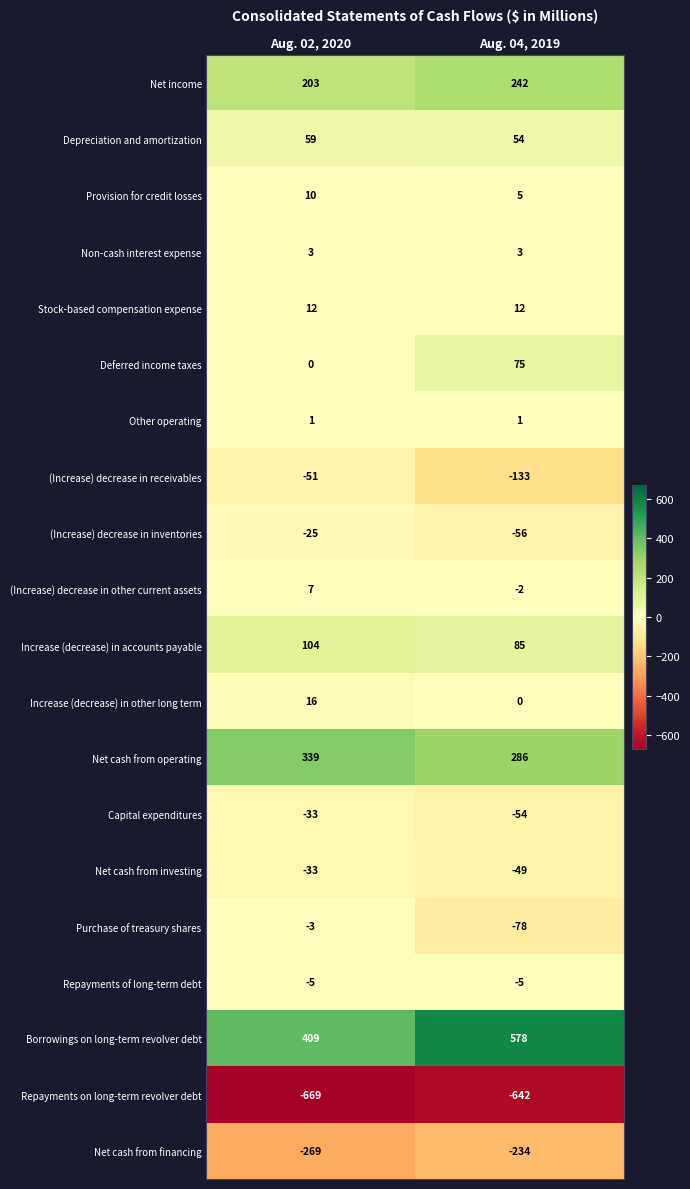

How many data points does each series have?

2